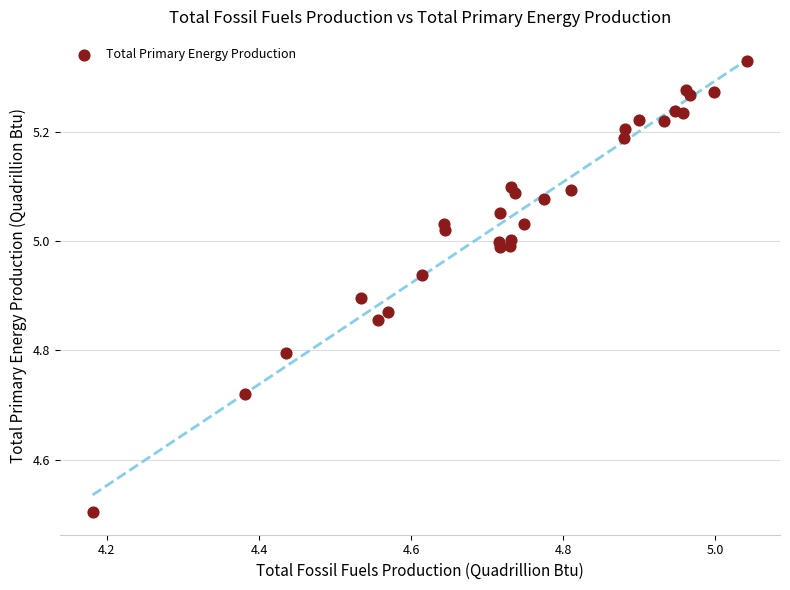

What Y value in the scatter plot is closest to 4?

4.5